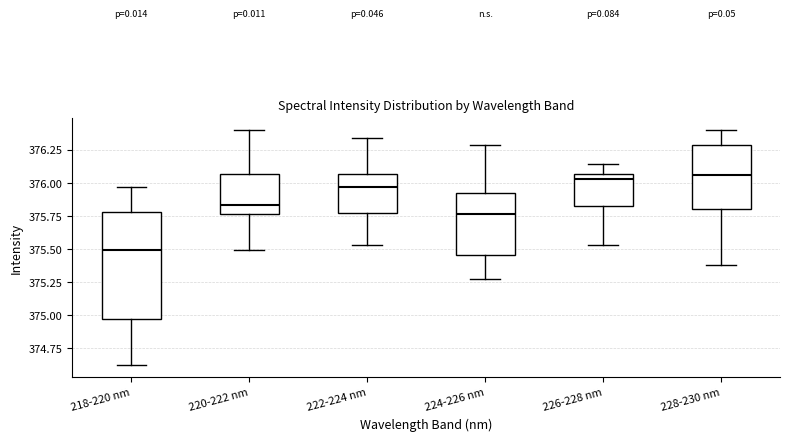

Which box has the lowest median line?

218-220 nm